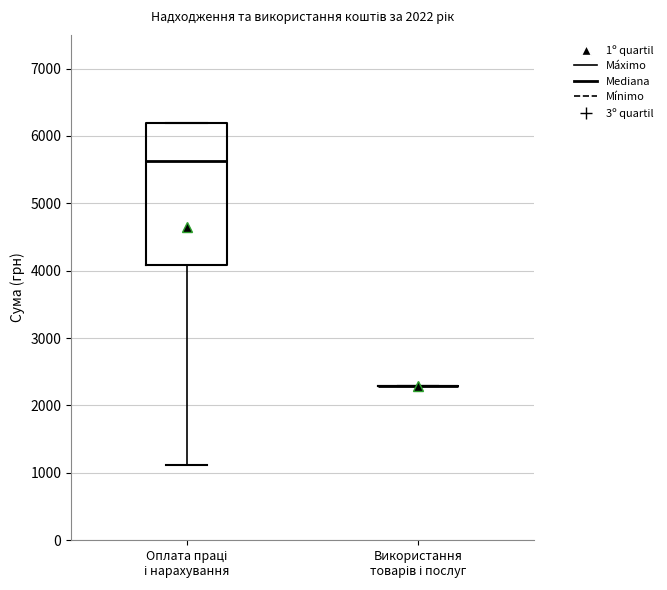

Reading left to right, transcribe this box plot: for each box, give where its median line is, the range the box spans, and where its two whiskers end, as read against the y-axis. The values are not printed on the chart, so give them approximately, as read against the axis.

Оплата праці і нарахування: median 5600, box 4100 to 6200, whiskers 1100 to 6200
Використання товарів і послуг: box collapsed to a line at 2300, whiskers 2300 to 2300